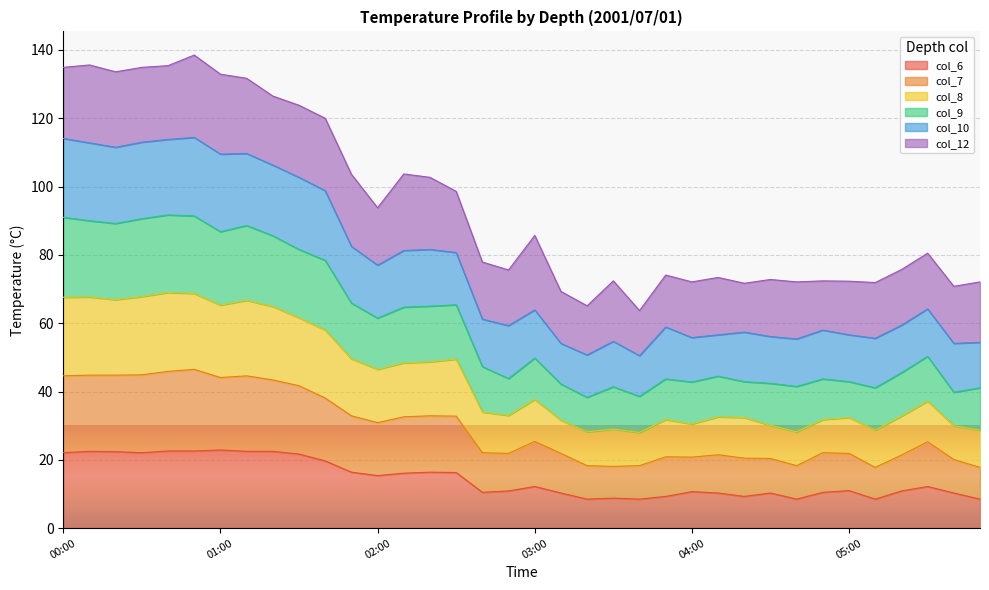

What is the total value across all series at 04:00?

72.1